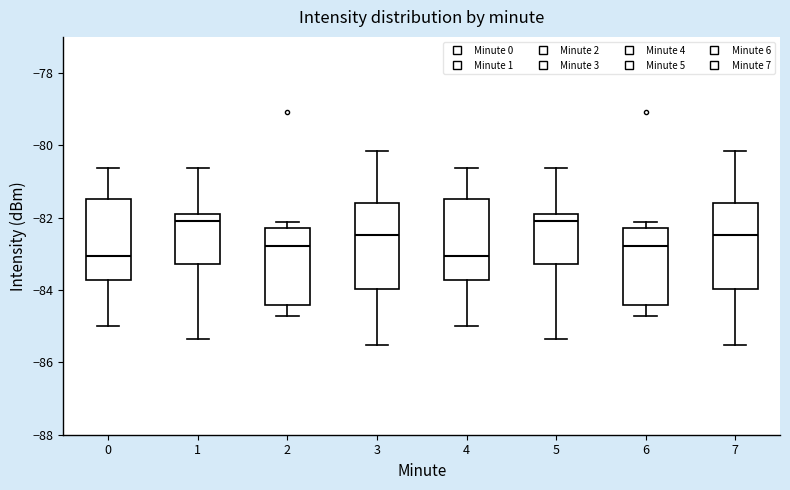

Reading left to right, transcribe this box plot: for each box, give where its median line is, the range the box spans, and where its two whiskers end, as read against the y-axis. The values are not printed on the chart, so give them approximately, as read against the axis.

0: median -83.0, box -83.8 to -81.4, whiskers -85.0 to -80.6
1: median -82.0, box -83.2 to -81.8, whiskers -85.4 to -80.6
2: median -82.8, box -84.4 to -82.2, whiskers -84.8 to -82.2 (just above the box's upper edge)
3: median -82.4, box -84.0 to -81.6, whiskers -85.6 to -80.2
4: median -83.0, box -83.8 to -81.4, whiskers -85.0 to -80.6
5: median -82.0, box -83.2 to -81.8, whiskers -85.4 to -80.6
6: median -82.8, box -84.4 to -82.2, whiskers -84.8 to -82.2 (just above the box's upper edge)
7: median -82.4, box -84.0 to -81.6, whiskers -85.6 to -80.2